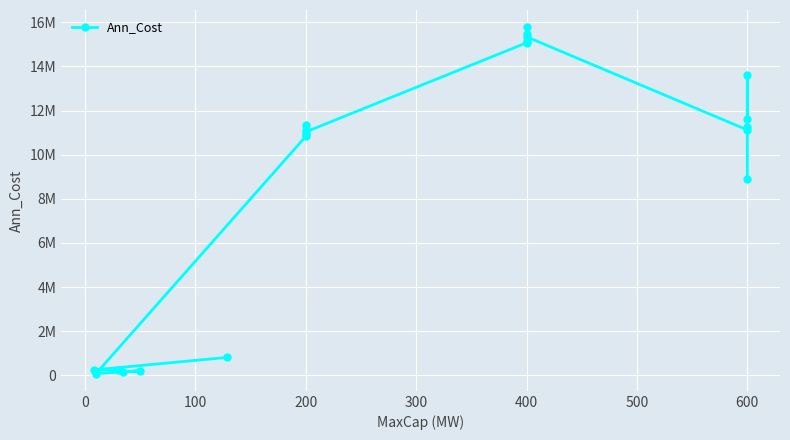

How many series are shown in this chart?

1